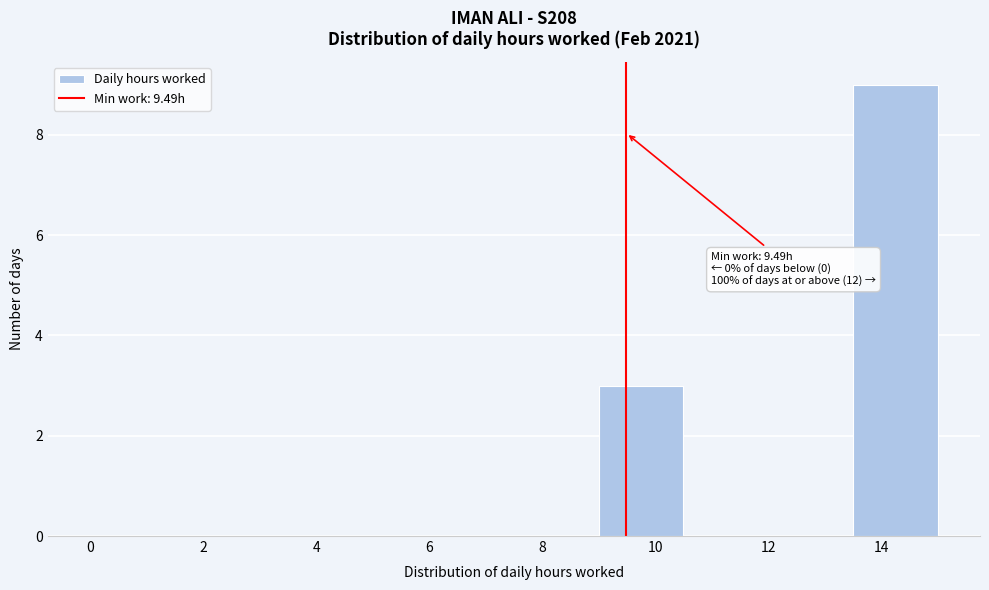

Which range on the x-axis has the tallest bar?

13.5 to 15.0